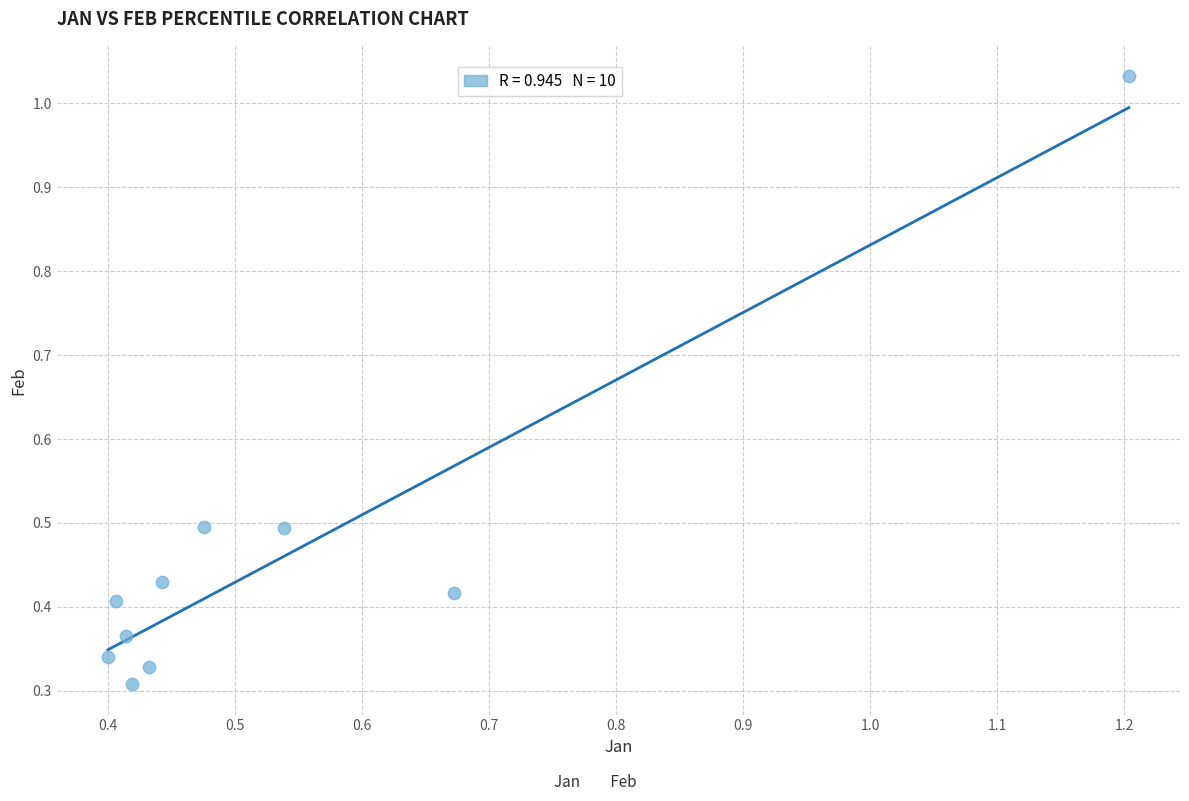

What is the range of X values (max minus min)?

0.8